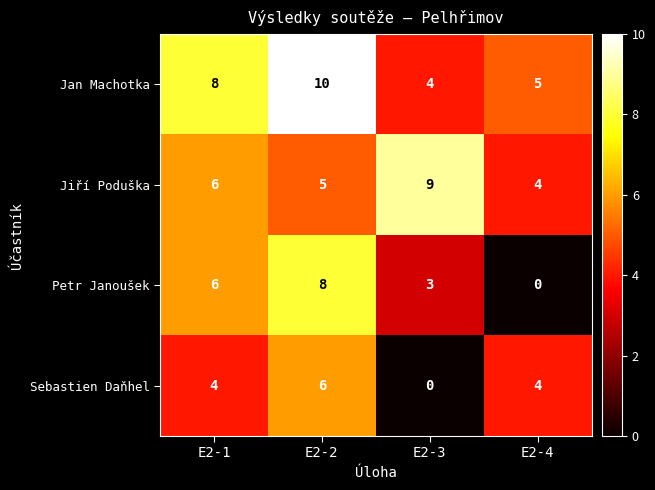

Is it true that Jiří Poduška equals 6 at E2-1?

True